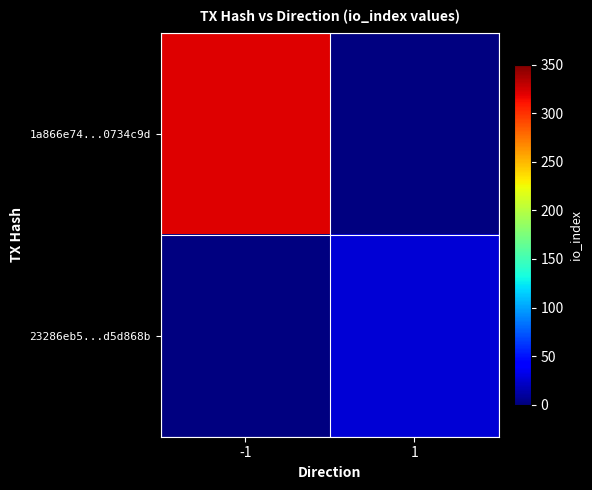

Which series has the largest range (max minus min)?

1a866e74...0734c9d